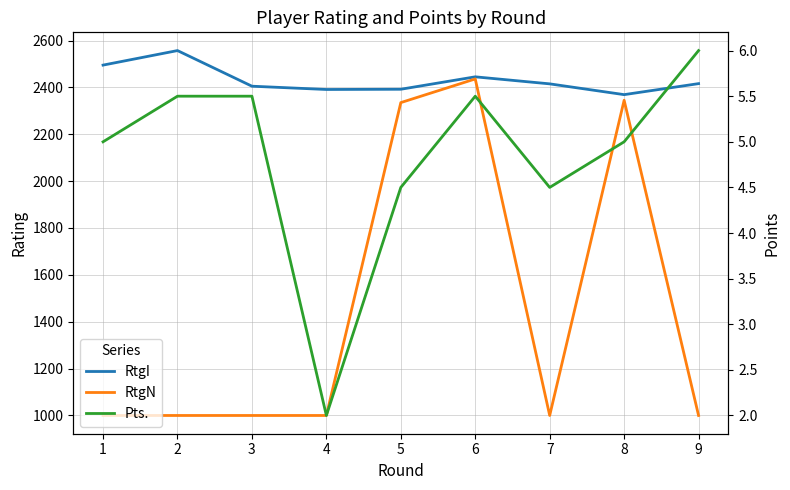

What is the smallest value displayed?

2.0